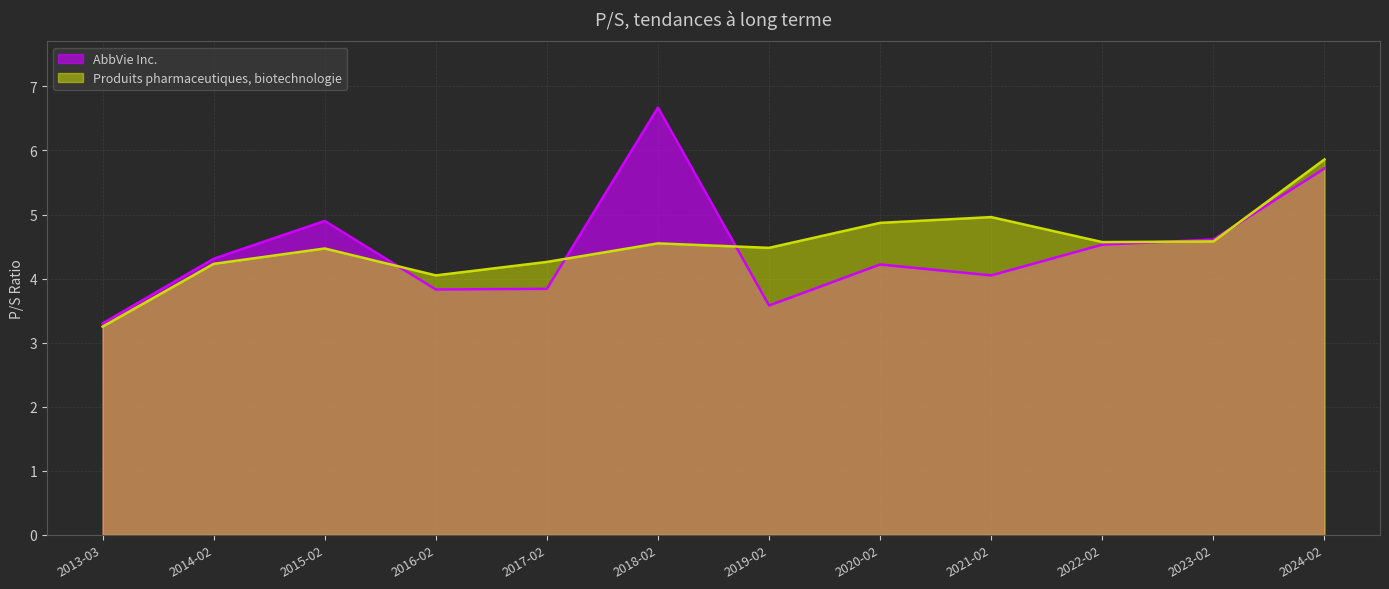

At 2020-02, list the series in order from smallest to largest.

AbbVie Inc., Produits pharmaceutiques, biotechnologie